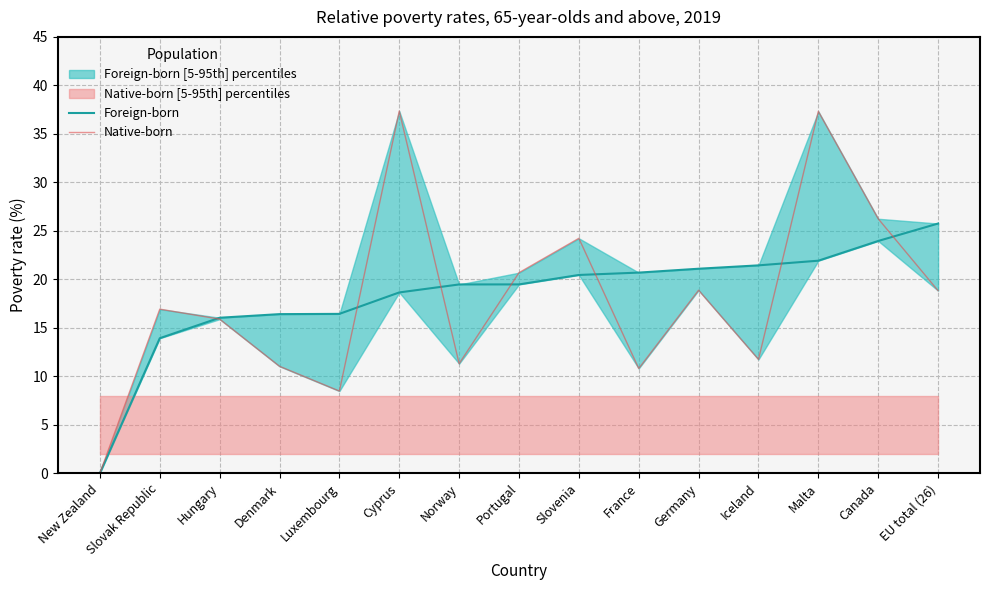

Which label corresponds to the largest value in the chart?

Cyprus